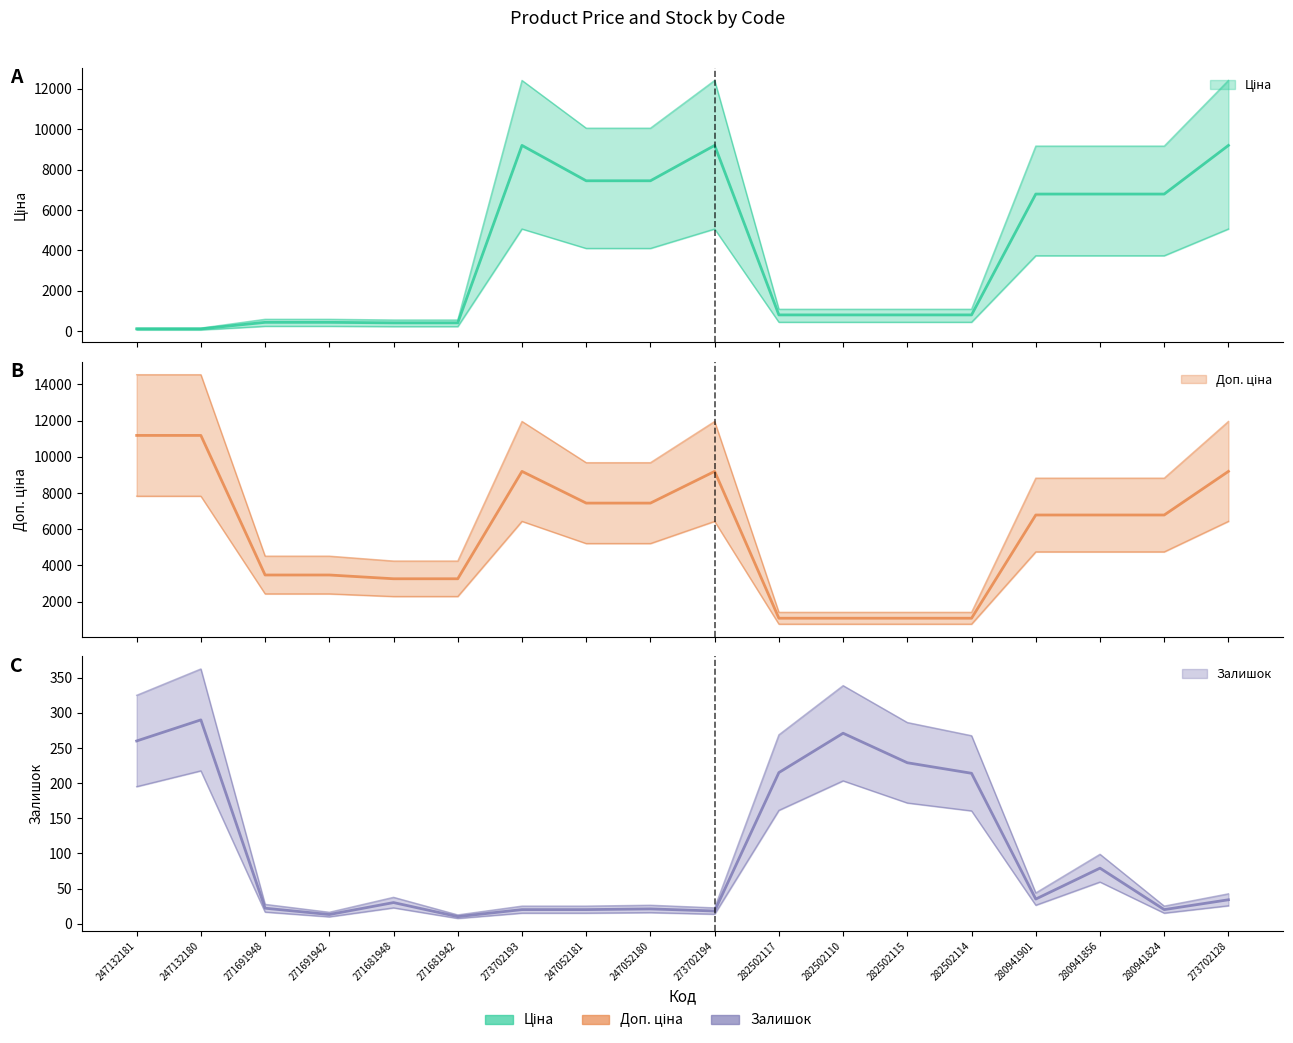

Which series changed the most between 247132181 and 282502114?

Доп. ціна